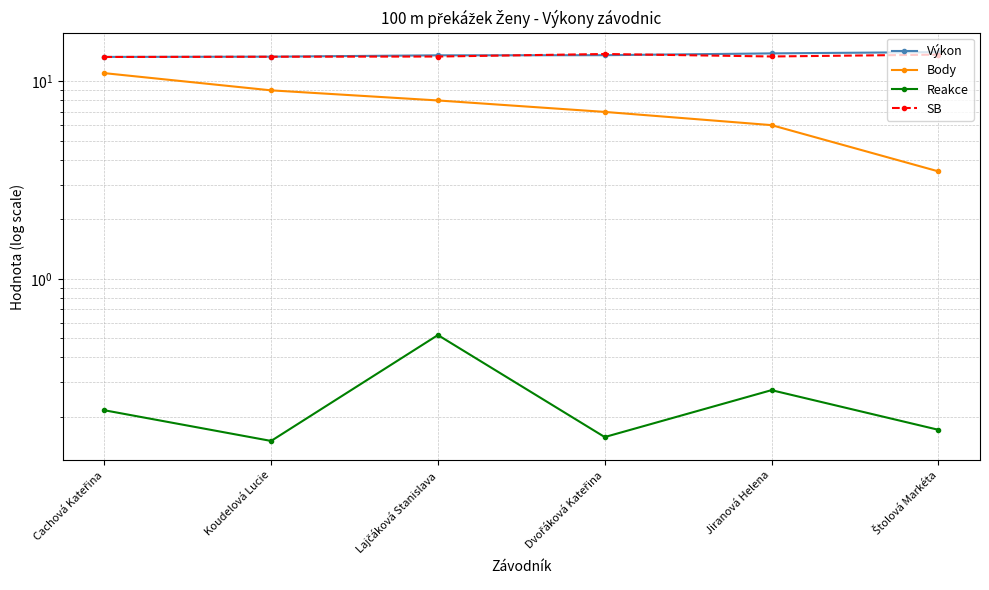

How many lines are shown in the chart?

4